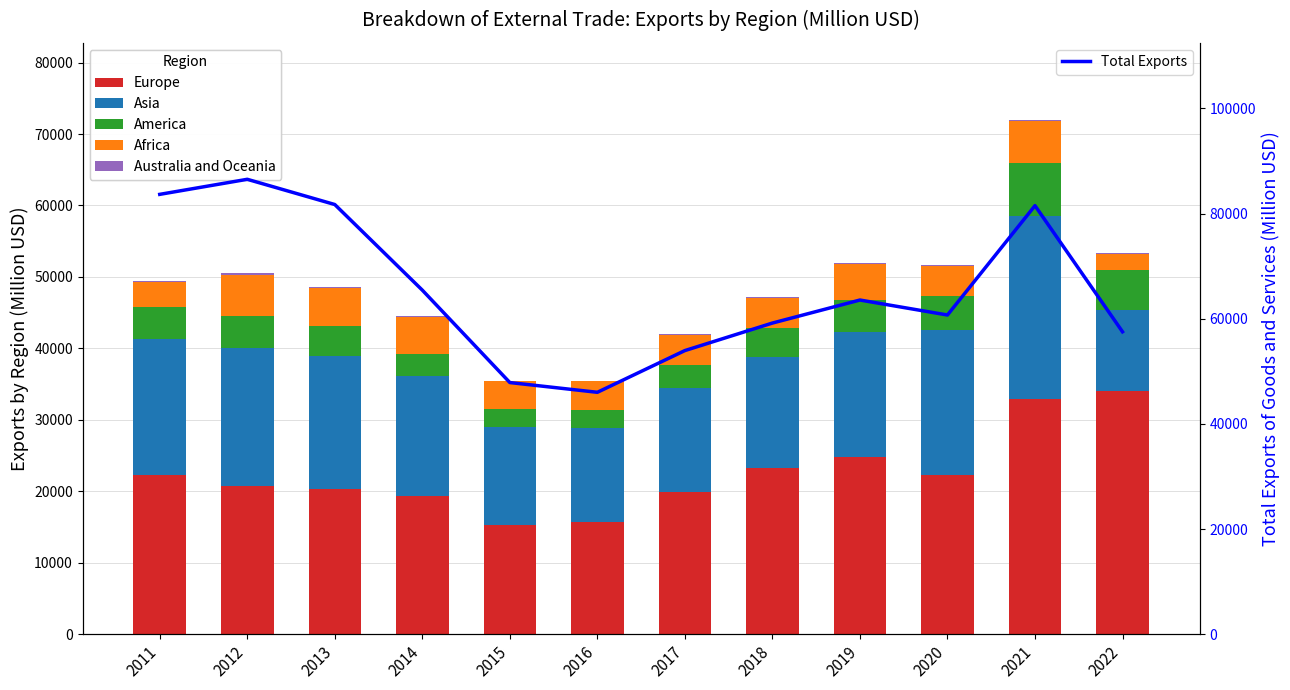

Reading right to left, transcribe all the data shown in this chart.

Europe: 33970	32909	22329	24837	23210	19888	15727	15256	19313	20346	20779	22246
Asia: 11468	25648	20249	17503	15591	14535	13114	13722	16835	18637	19291	19102
America: 5556	7410	4798	4372	4001	3267	2567	2473	3005	4121	4474	4510
Africa: 2238	5832	4193	5153	4260	4213	4010	3934	5295	5371	5677	3381
Australia and Oceania: 115	169	119	111	76	54	58	110	93	120	282	170
Total Exports: 57517	81504	60707	63556	59177	53944	46008	47862	65436	81719	86516	83652